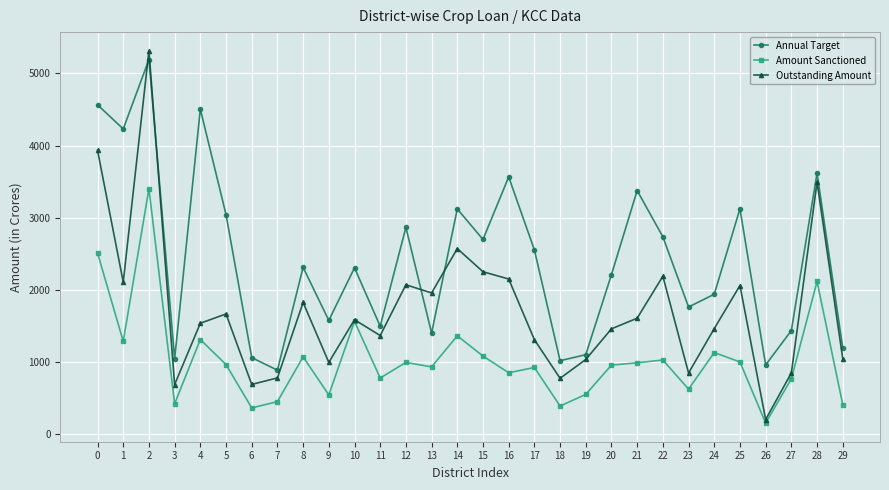

Where do Annual Target and Outstanding Amount first cross each other?

1 and 2